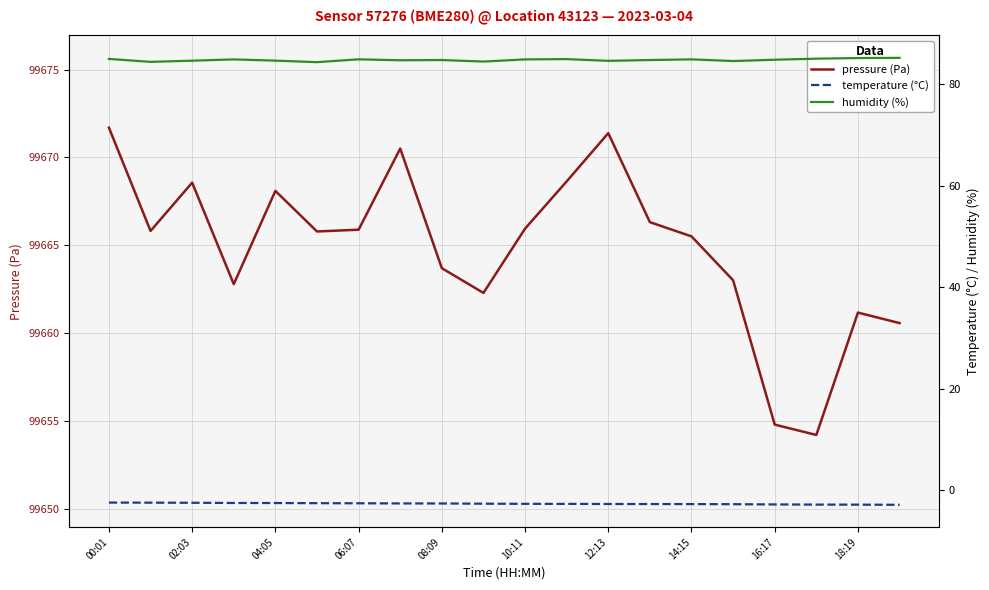

What is the greatest value displayed?

99671.7